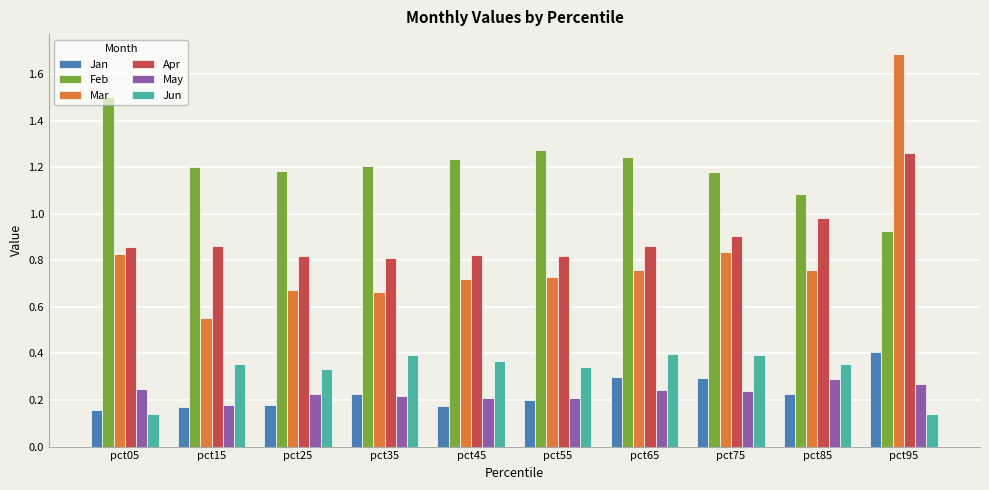

How many bars are there in total?

60